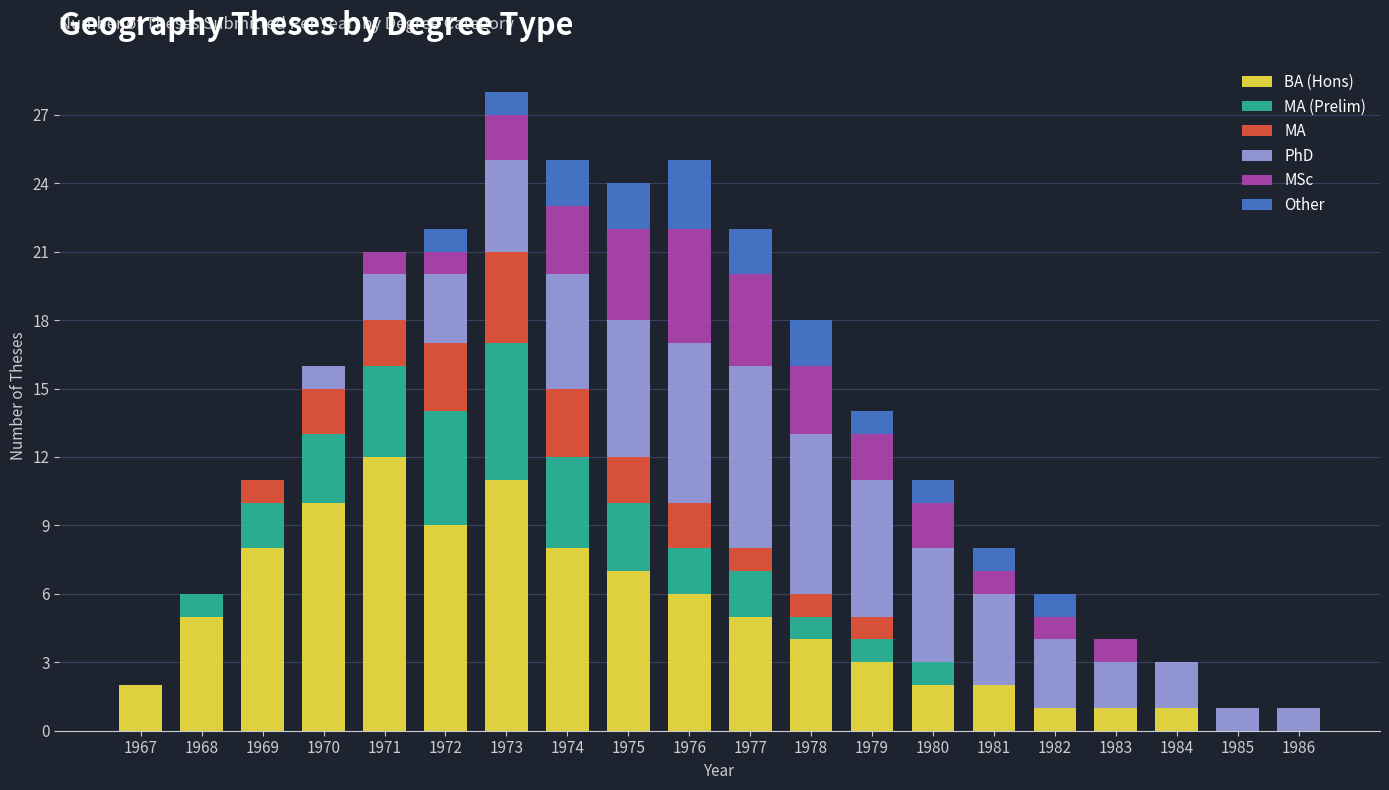

What is the highest value of the BA (Hons) series?

12